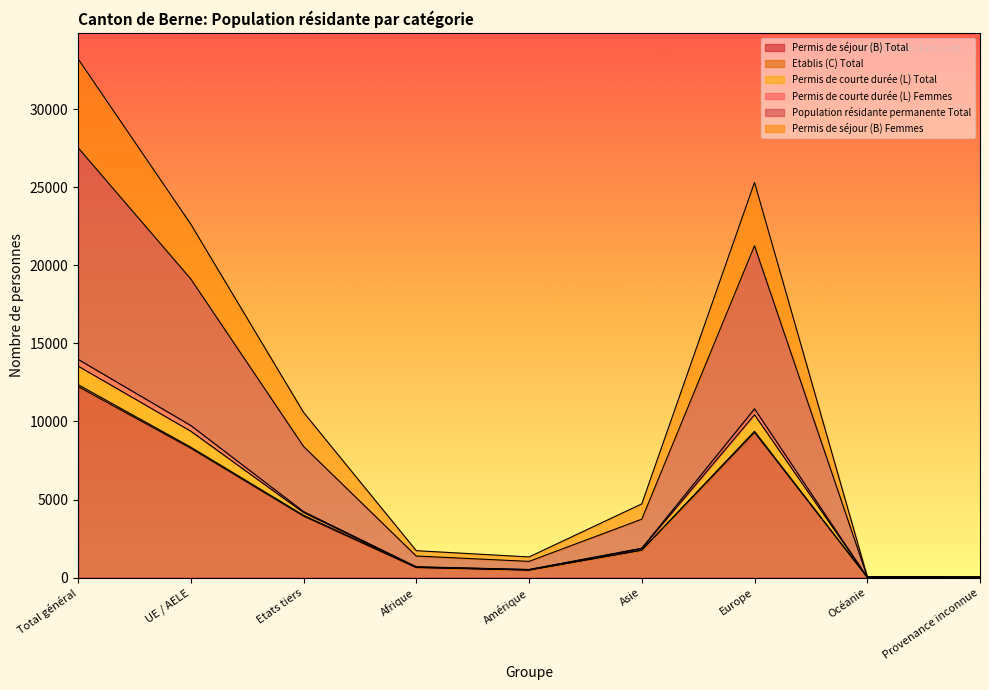

What is the spread (max minus min) of values at Océanie?

31